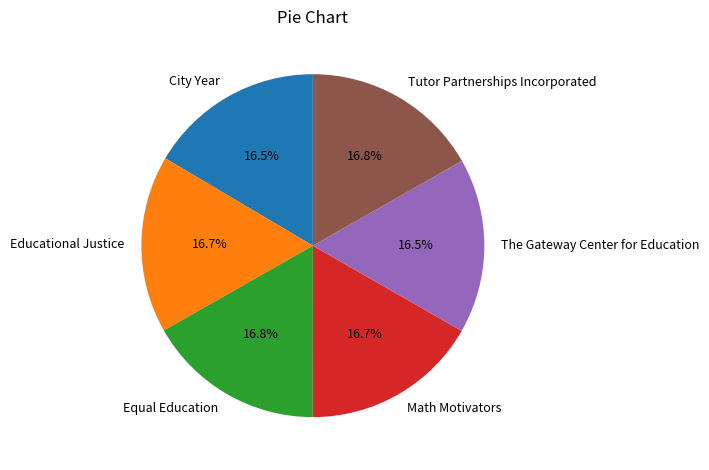

Approximately how many times larger is the value at Math Motivators compared to Educational Justice?

1.0